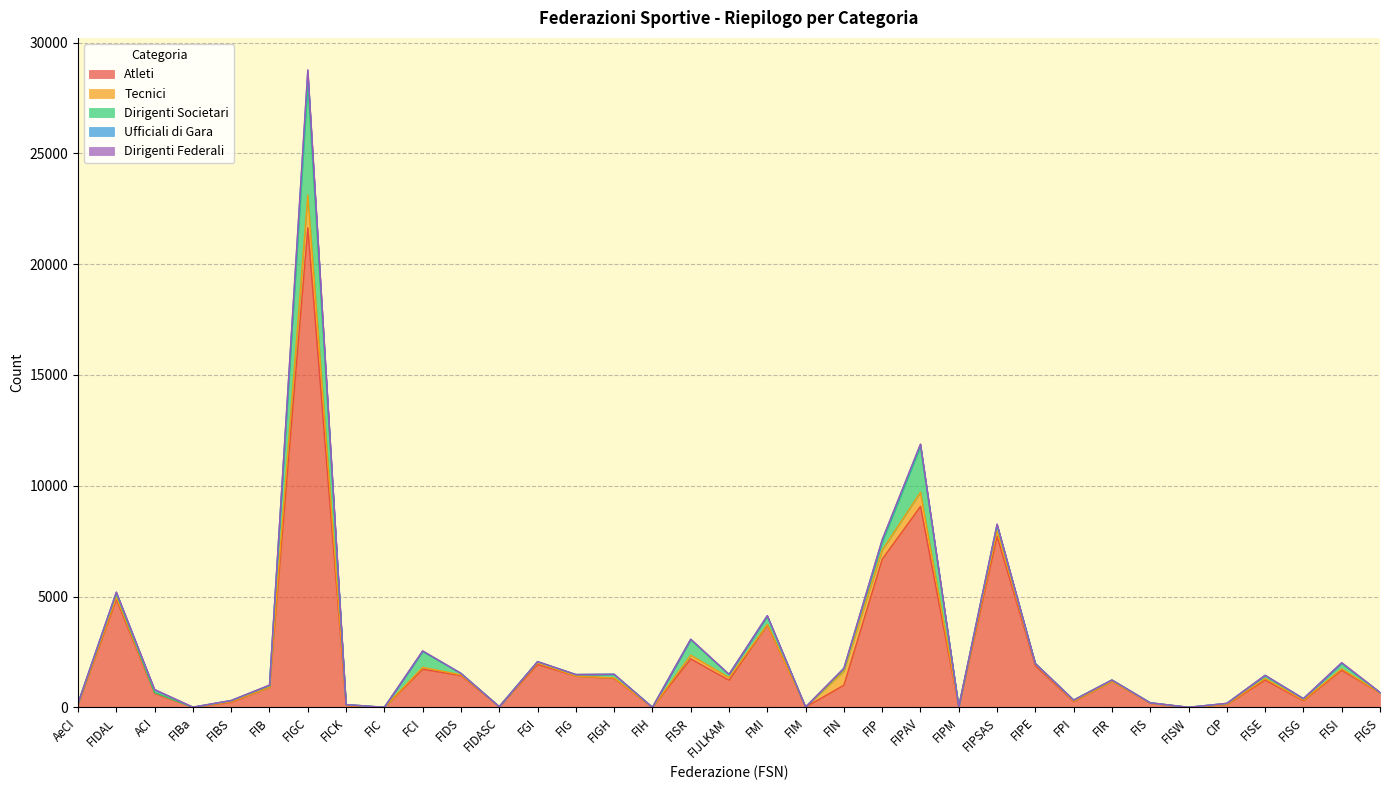

What is the spread (max minus min) of values at FICK?

80